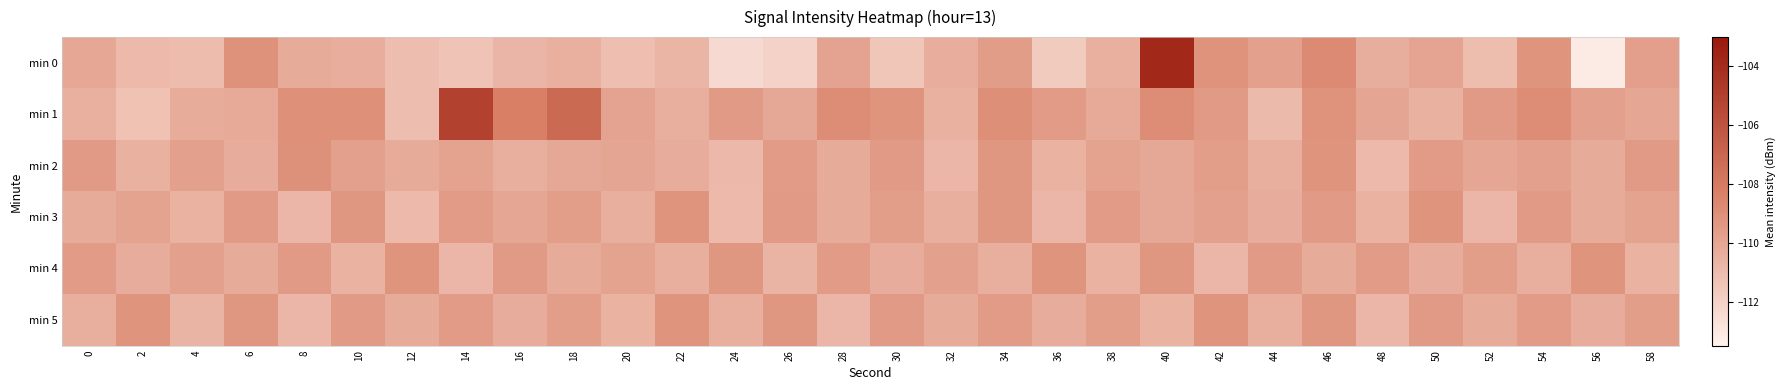

At how many categories does at least one series exceed -109?

10